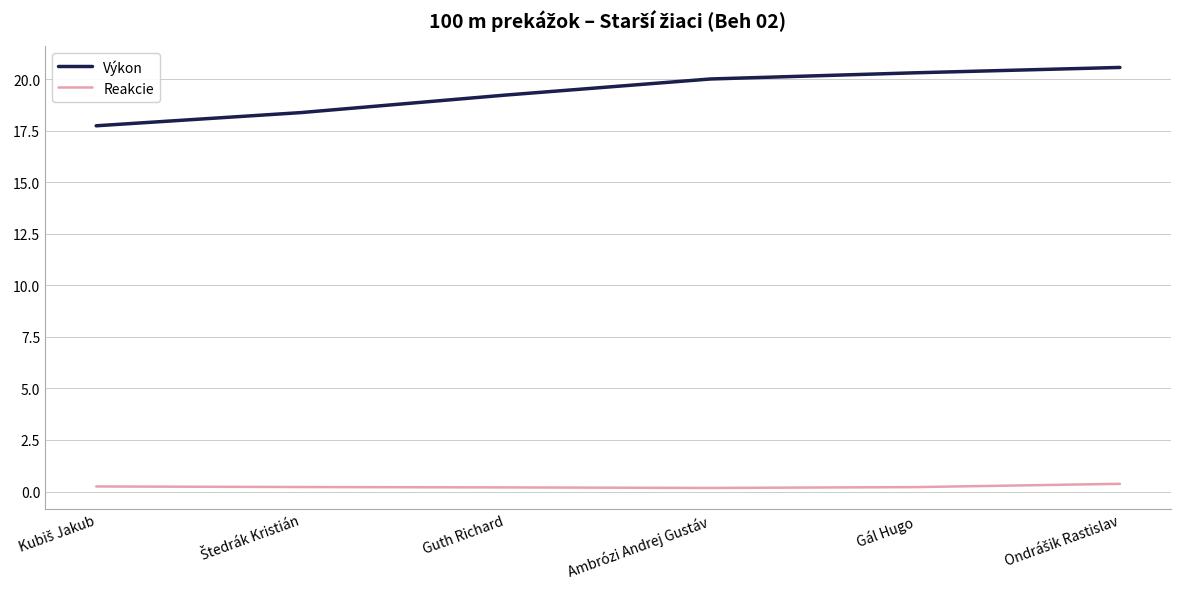

Is the value of Reakcie at Guth Richard greater than the value of Výkon at Guth Richard?

No